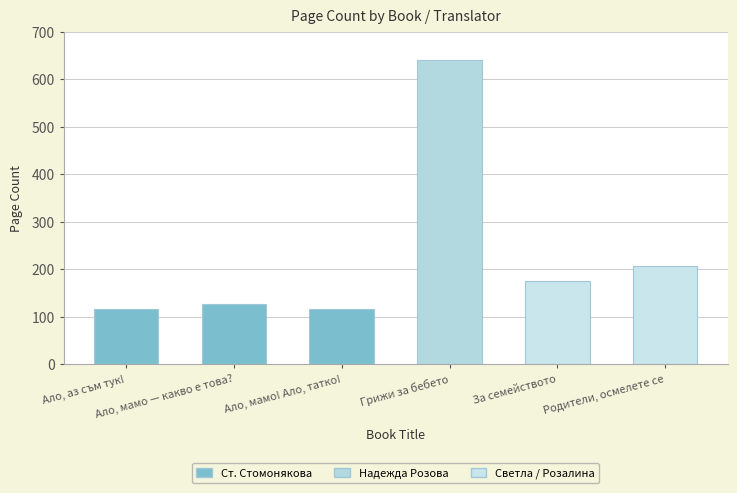

Where does the data first go above 176?

Грижи за бебето